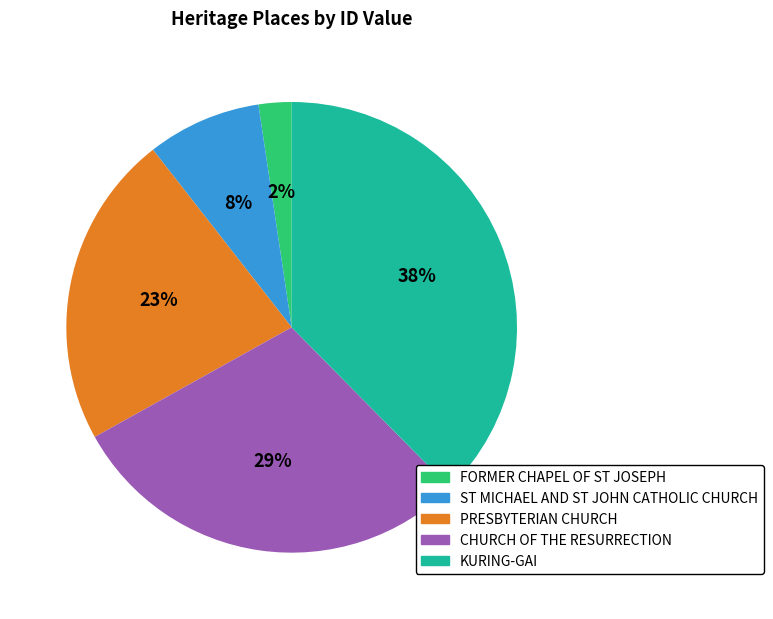

Do ST MICHAEL AND ST JOHN CATHOLIC CHURCH and CHURCH OF THE RESURRECTION together represent more than half of the pie?

No